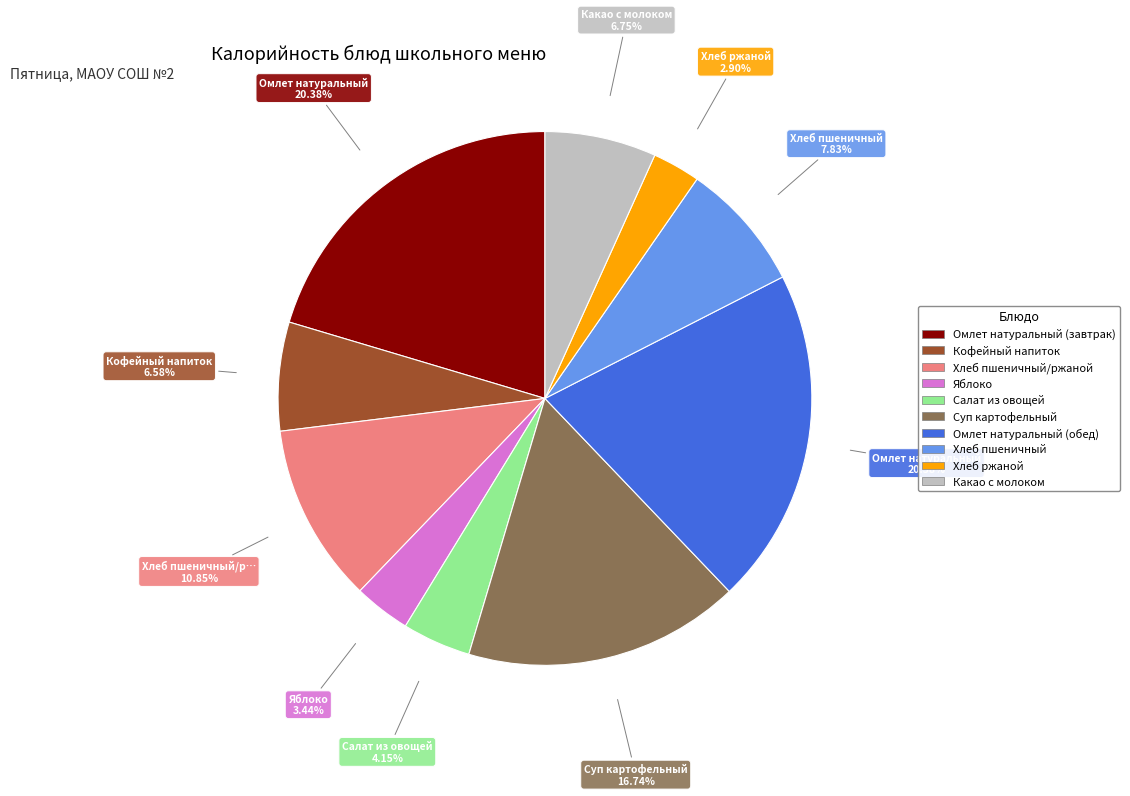

Is there any slice that represents more than half of the pie?

No